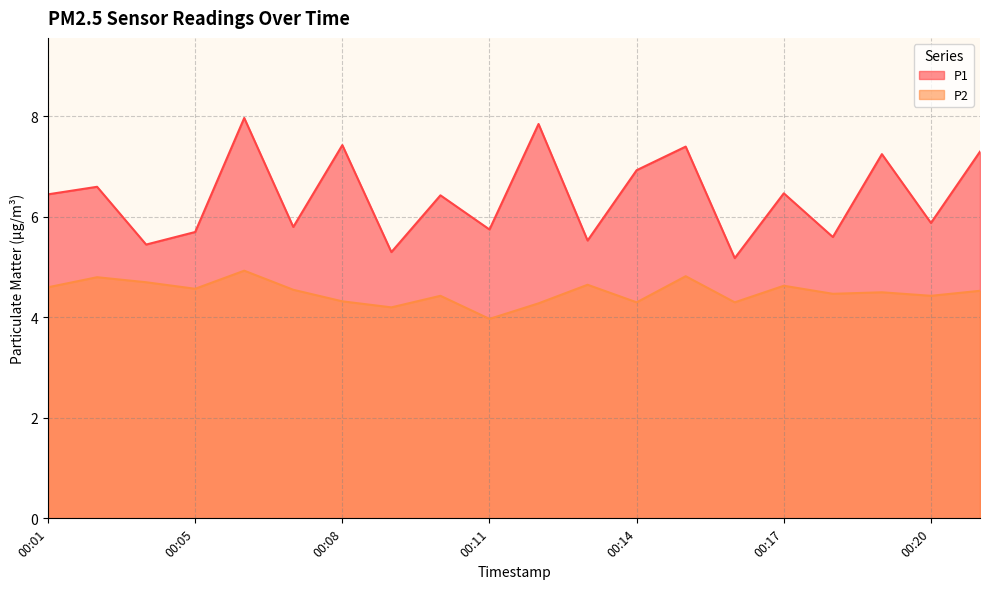

Where is the first local maximum for P1?

00:02